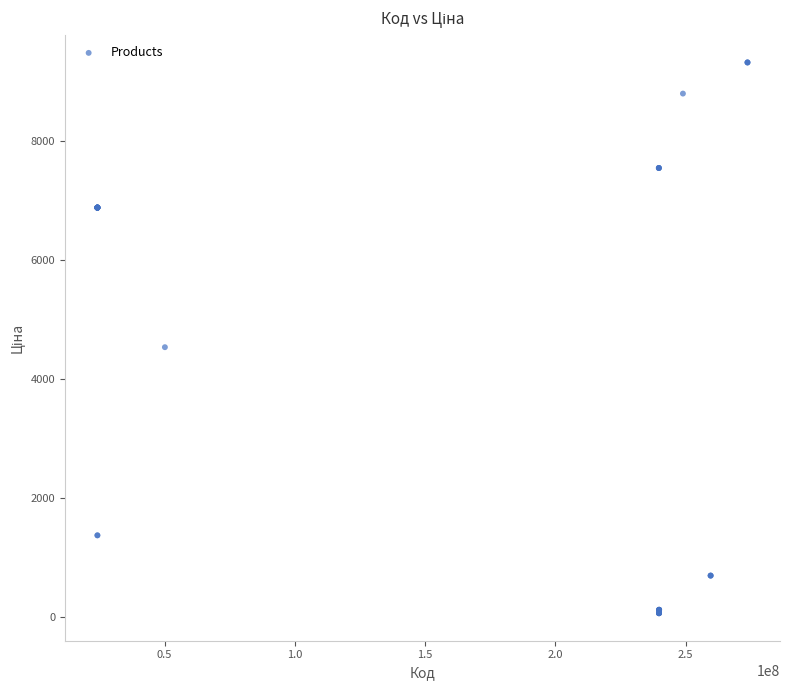

What Y value in the scatter plot is closest to 4689?

4531.4